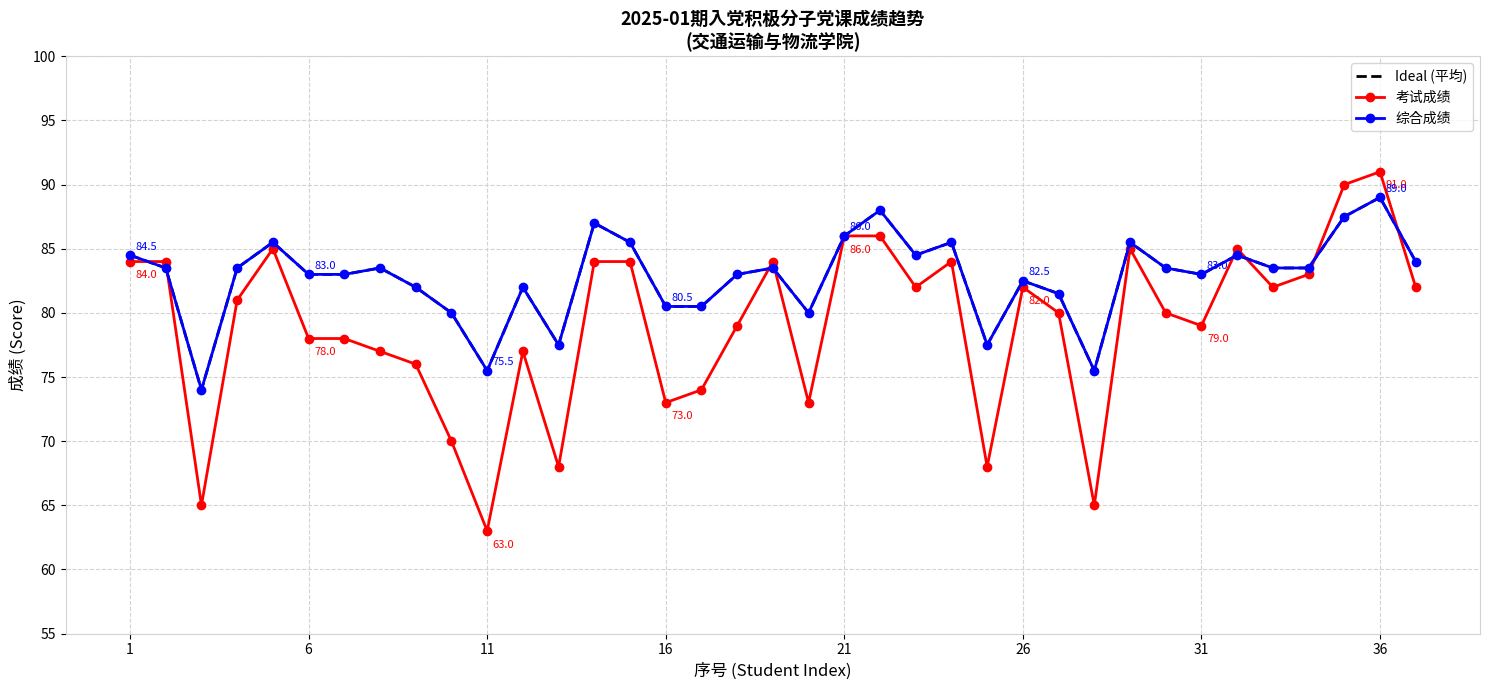

Reading right to left, list all the values displayed in this chart.

Ideal (平均): 84.0	89.0	87.5	83.5	83.5	84.5	83.0	83.5	85.5	75.5	81.5	82.5	77.5	85.5	84.5	88.0	86.0	80.0	83.5	83.0	80.5	80.5	85.5	87.0	77.5	82.0	75.5	80.0	82.0	83.5	83.0	83.0	85.5	83.5	74.0	83.5	84.5
考试成绩: 82.0	91.0	90.0	83.0	82.0	85.0	79.0	80.0	85.0	65.0	80.0	82.0	68.0	84.0	82.0	86.0	86.0	73.0	84.0	79.0	74.0	73.0	84.0	84.0	68.0	77.0	63.0	70.0	76.0	77.0	78.0	78.0	85.0	81.0	65.0	84.0	84.0
综合成绩: 84.0	89.0	87.5	83.5	83.5	84.5	83.0	83.5	85.5	75.5	81.5	82.5	77.5	85.5	84.5	88.0	86.0	80.0	83.5	83.0	80.5	80.5	85.5	87.0	77.5	82.0	75.5	80.0	82.0	83.5	83.0	83.0	85.5	83.5	74.0	83.5	84.5